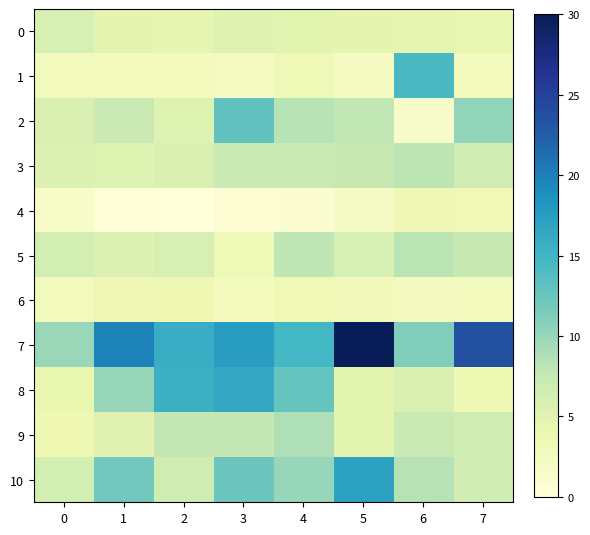

What is the maximum value shown in the chart?

30.0